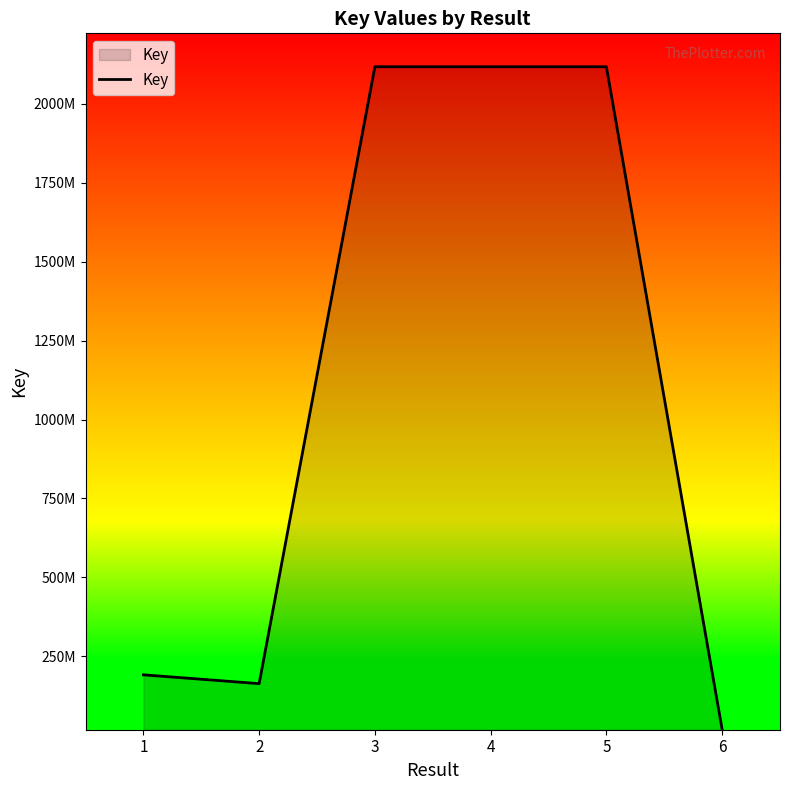

Is this an area chart (filled region under the line)?

Yes